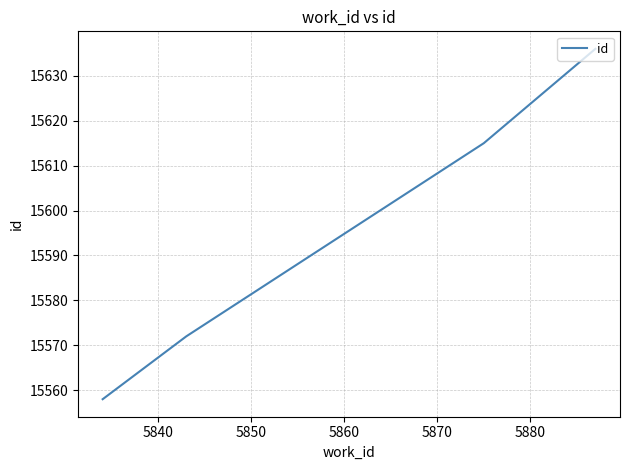

What is the maximum value shown in the chart?

15636